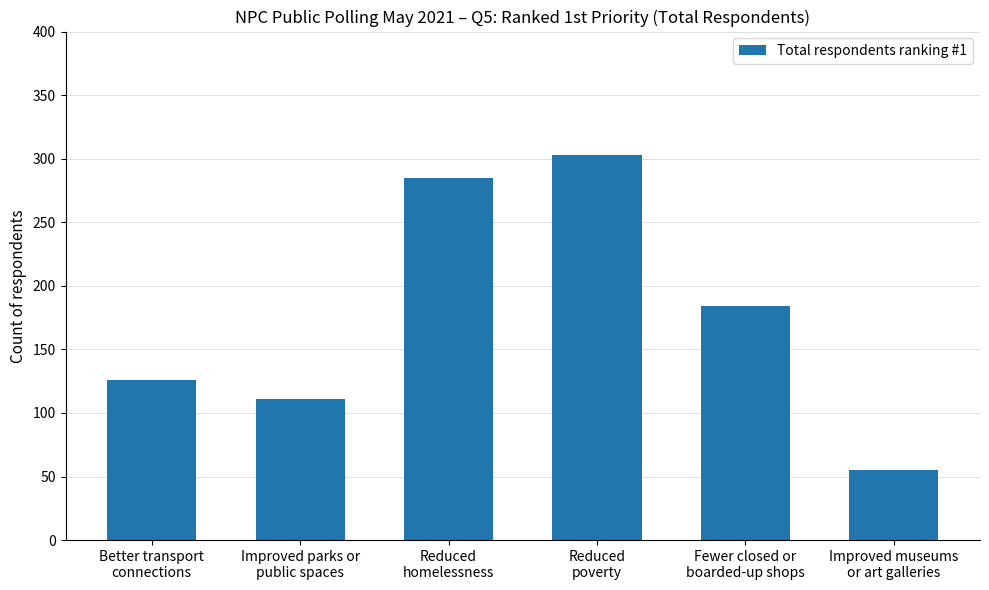

Rank the categories by value from lowest to highest.

Improved museums
or art galleries, Improved parks or
public spaces, Better transport
connections, Fewer closed or
boarded-up shops, Reduced
homelessness, Reduced
poverty